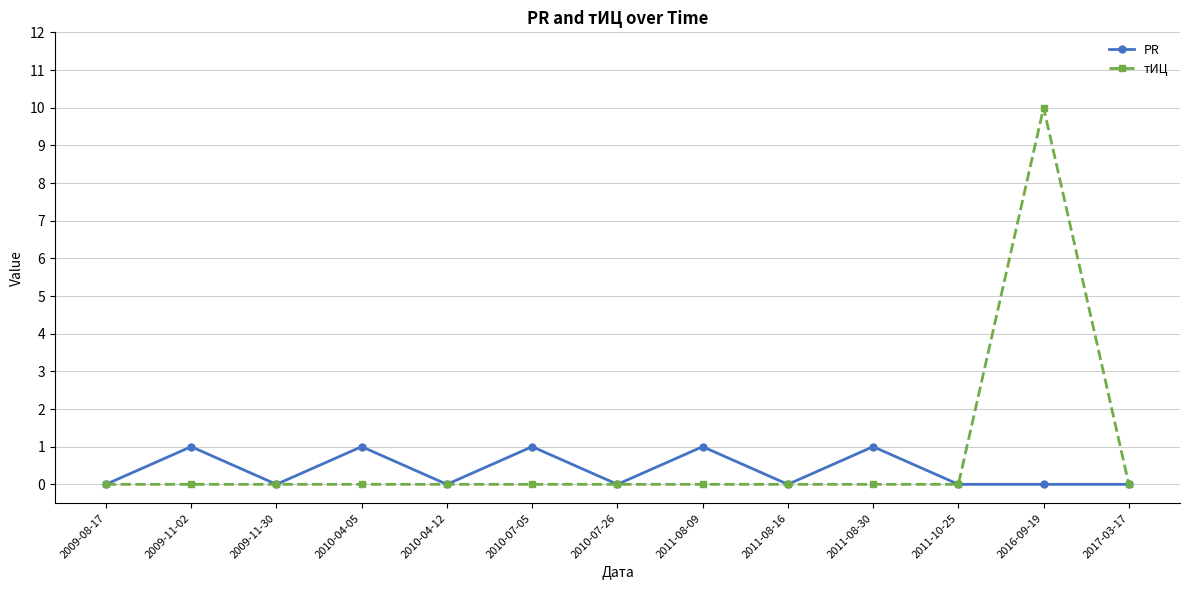

What is the maximum value for тИЦ?

10